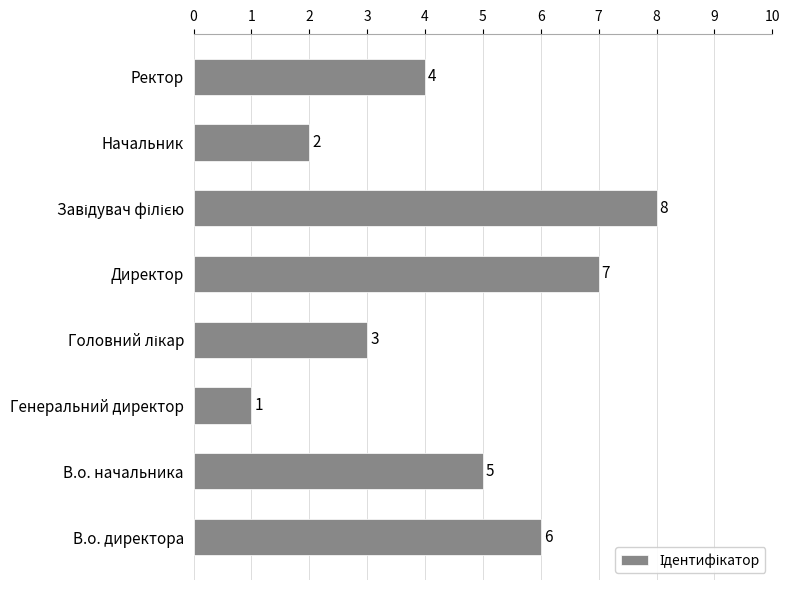

Which has a higher value, В.о. директора or Генеральний директор?

В.о. директора